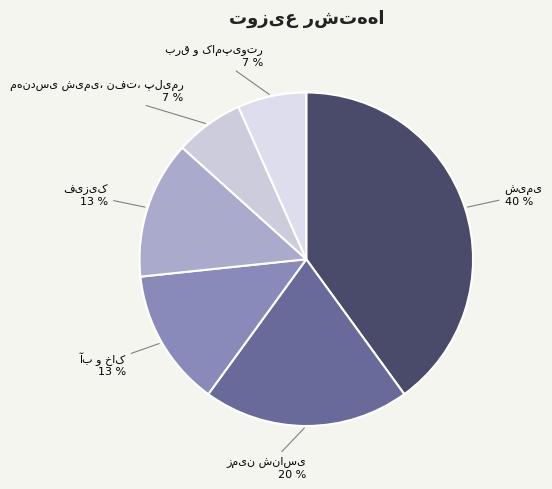

To the nearest percent, what is the difference between the largest and smallest slice percentages?

33%